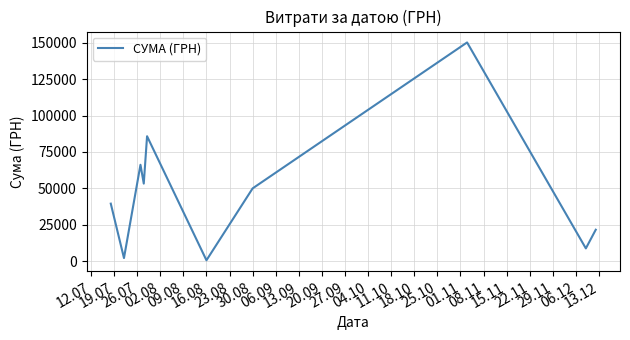

What is the greatest value displayed?

150216.7